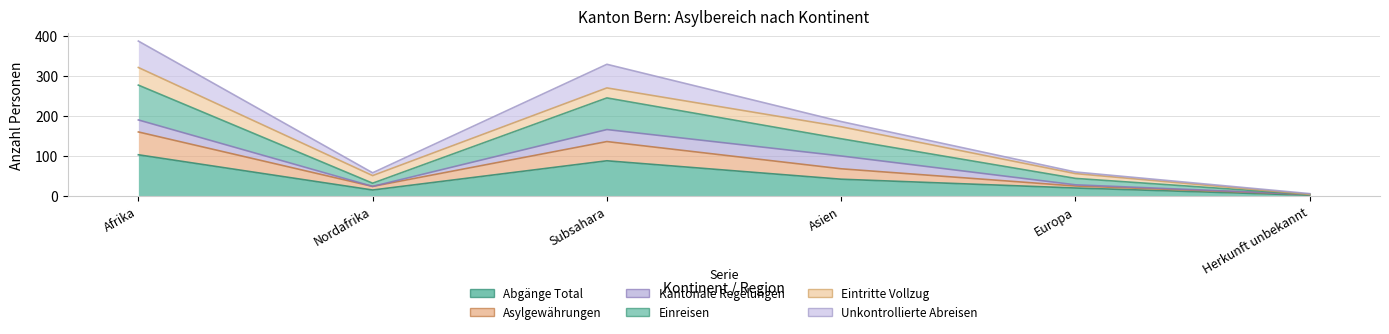

What position from the left is Europa?

5